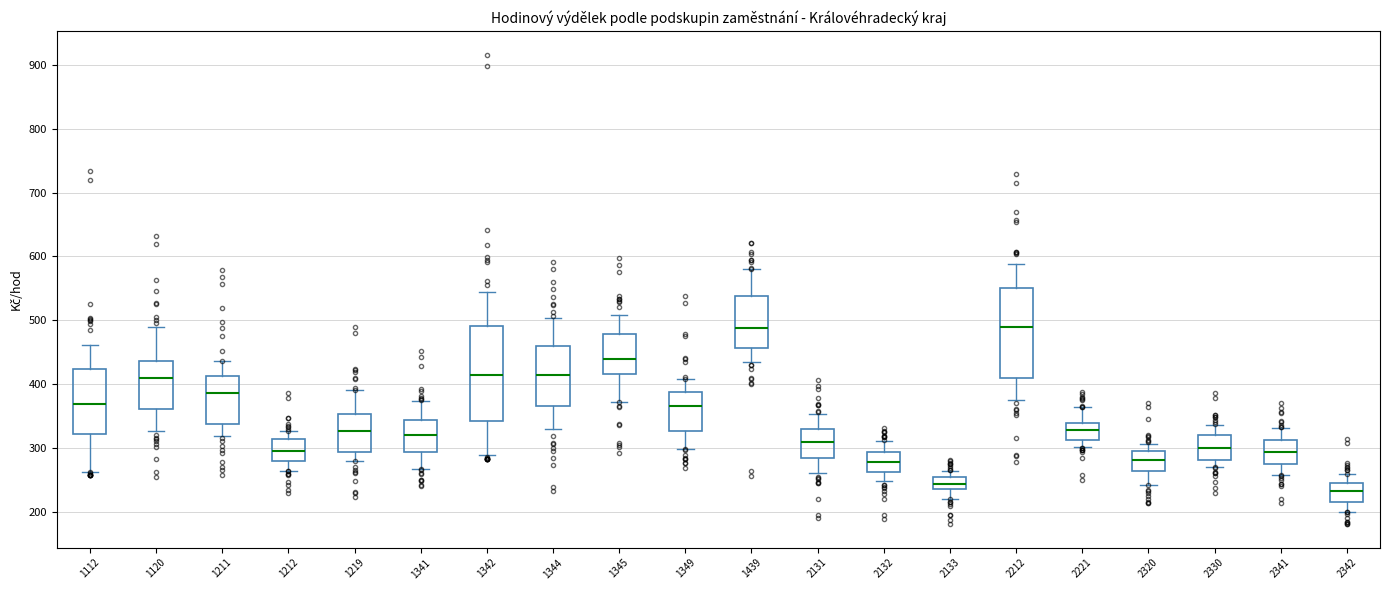

Reading left to right, transcribe this box plot: for each box, give where its median line is, the range the box spans, and where its two whiskers end, as read against the y-axis. The values are not printed on the chart, so give them approximately, as read against the axis.

1112: median 370, box 320 to 420, whiskers 260 to 460
1120: median 410, box 360 to 440, whiskers 330 to 490
1211: median 390, box 340 to 410, whiskers 320 to 440
1212: median 300, box 280 to 310, whiskers 260 to 330
1219: median 330, box 290 to 350, whiskers 280 to 390
1341: median 320, box 290 to 340, whiskers 270 to 370
1342: median 410, box 340 to 490, whiskers 290 to 540
1344: median 410, box 370 to 460, whiskers 330 to 500
1345: median 440, box 420 to 480, whiskers 370 to 510
1349: median 370, box 330 to 390, whiskers 300 to 410
1439: median 490, box 460 to 540, whiskers 440 to 580
2131: median 310, box 280 to 330, whiskers 260 to 350
2132: median 280, box 260 to 290, whiskers 250 to 310
2133: median 240 (inside the box), box 240 to 250, whiskers 220 to 260
2212: median 490, box 410 to 550, whiskers 370 to 590
2221: median 330, box 310 to 340, whiskers 300 to 360
2320: median 280, box 260 to 290, whiskers 240 to 310
2330: median 300, box 280 to 320, whiskers 270 to 340
2341: median 290, box 270 to 310, whiskers 260 to 330
2342: median 230, box 220 to 250, whiskers 200 to 260